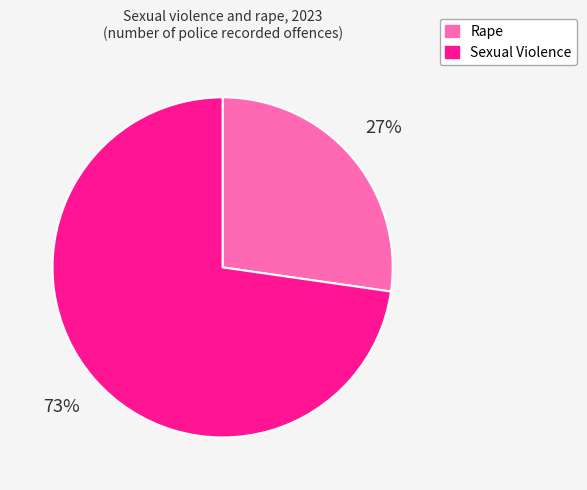

How many slices are in this pie chart?

2